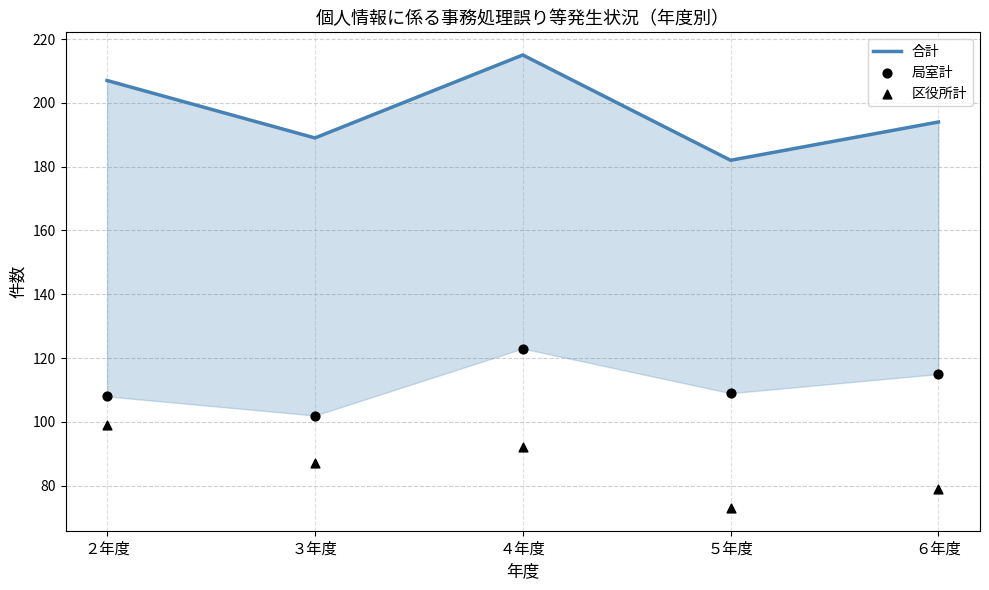

What are all the series names shown in the legend?

合計, 局室計, 区役所計